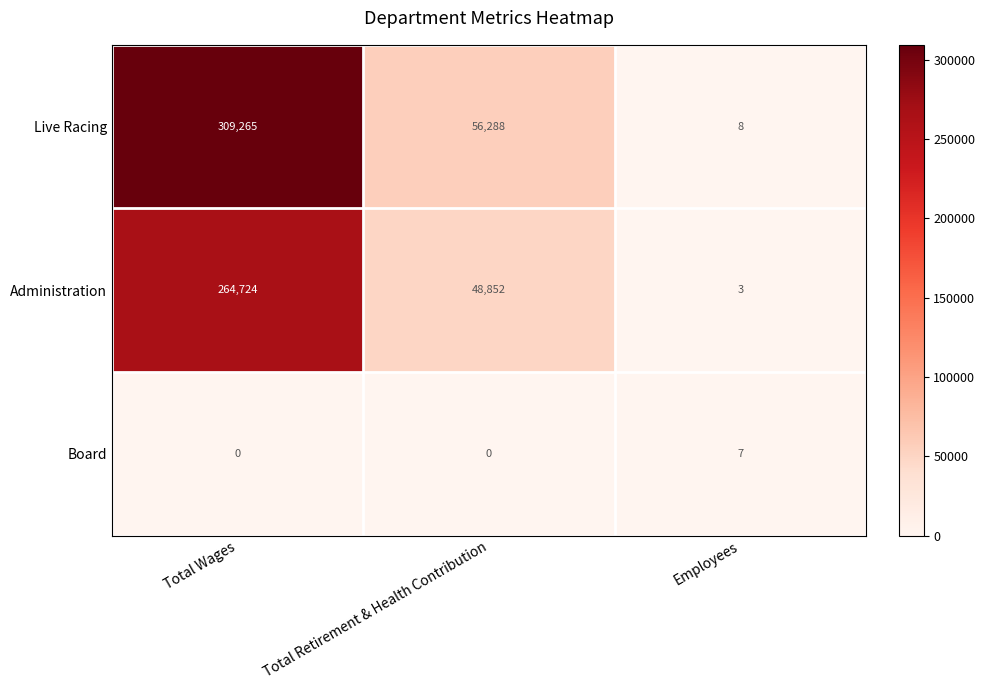

What is the difference between the highest and lowest values at Total Retirement & Health Contribution?

56288